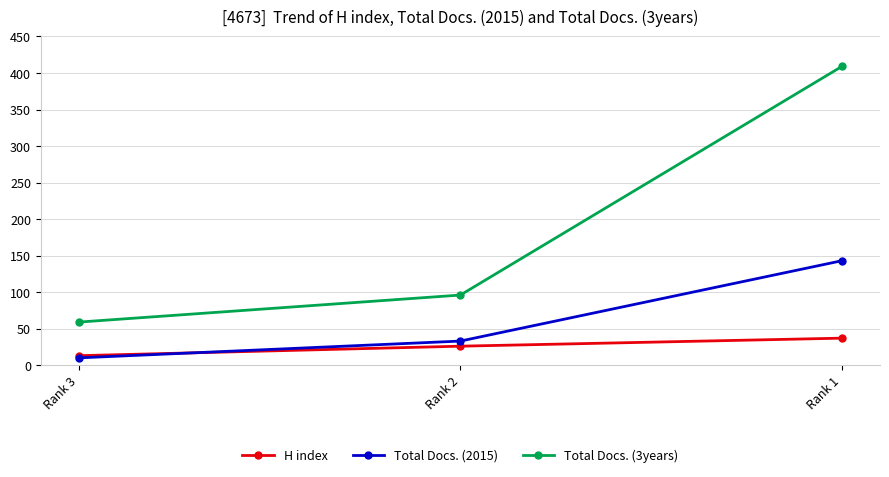

Is it true that Total Docs. (3years) equals 96 at Rank 2?

True